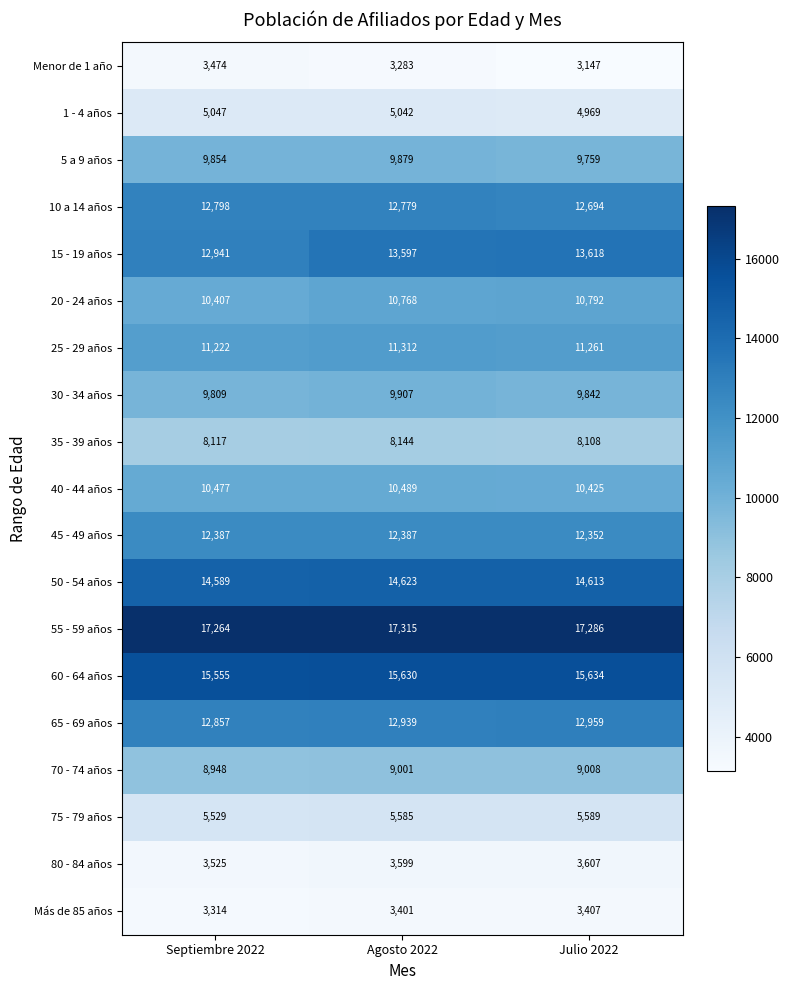

What is the approximate value of 35 - 39 años at Septiembre 2022, to the nearest 10?

8120